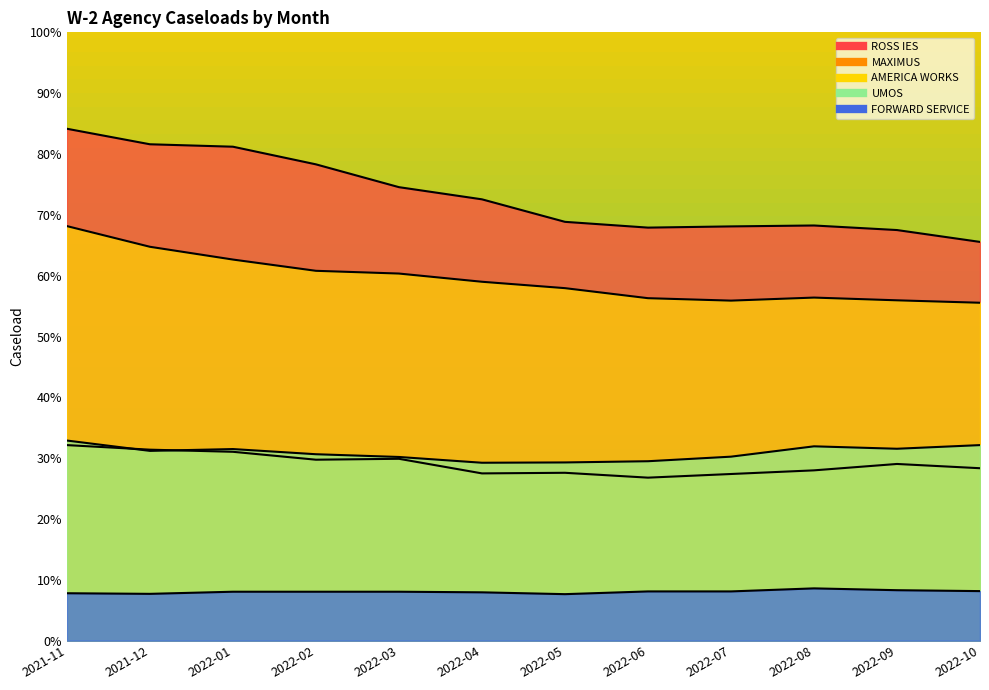

What is the difference between the second highest and minimum values in the AMERICA WORKS series?

184